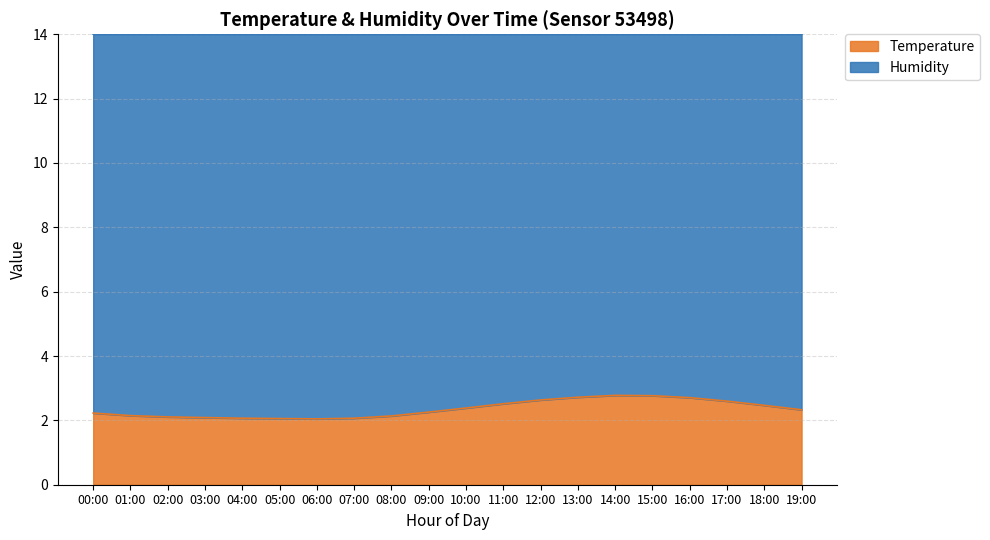

What is the greatest value displayed?

2.8